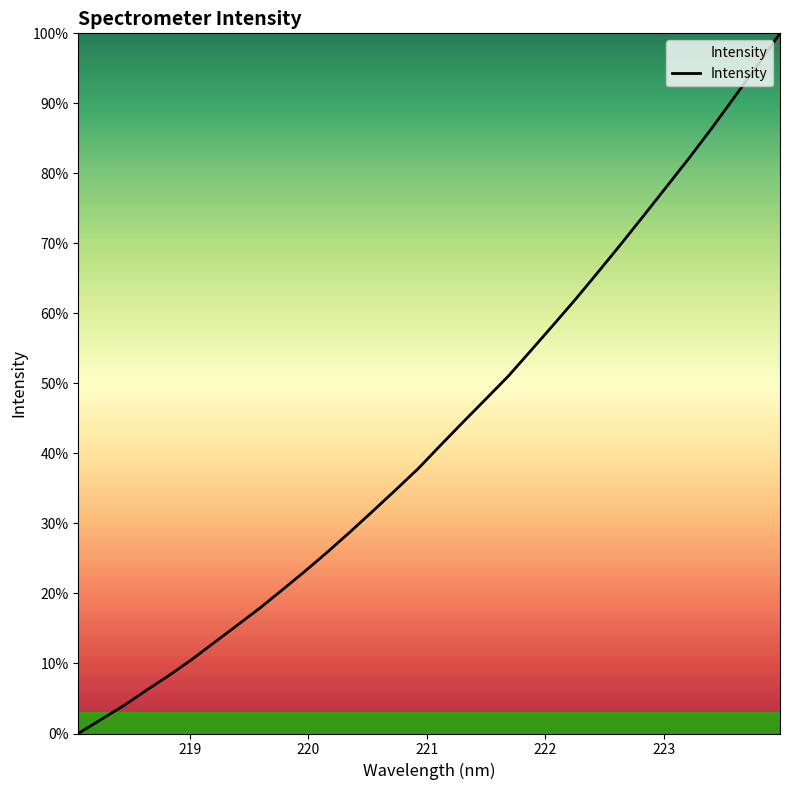

Reading left to right, extract all data points from this chart.

0.0	2.0	4.0	6.2	8.3	10.5	13.0	15.4	17.9	20.5	23.2	25.9	28.8	31.8	34.8	37.8	41.2	44.5	47.8	51.1	54.7	58.4	62.2	66.1	70.0	74.1	78.2	82.3	86.5	91.0	95.4	100.0